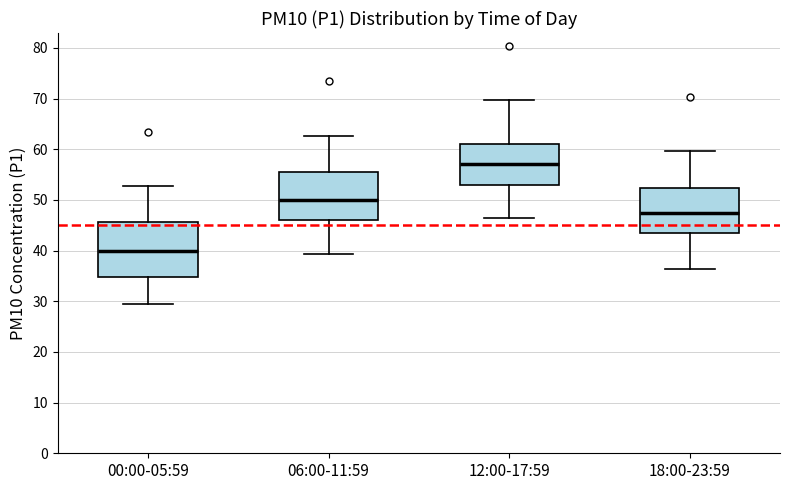

Reading left to right, transcribe this box plot: for each box, give where its median line is, the range the box spans, and where its two whiskers end, as read against the y-axis. The values are not printed on the chart, so give them approximately, as read against the axis.

00:00-05:59: median 40, box 35 to 46, whiskers 29 to 53
06:00-11:59: median 50, box 46 to 55, whiskers 39 to 63
12:00-17:59: median 57, box 53 to 61, whiskers 46 to 70
18:00-23:59: median 47, box 43 to 52, whiskers 36 to 60